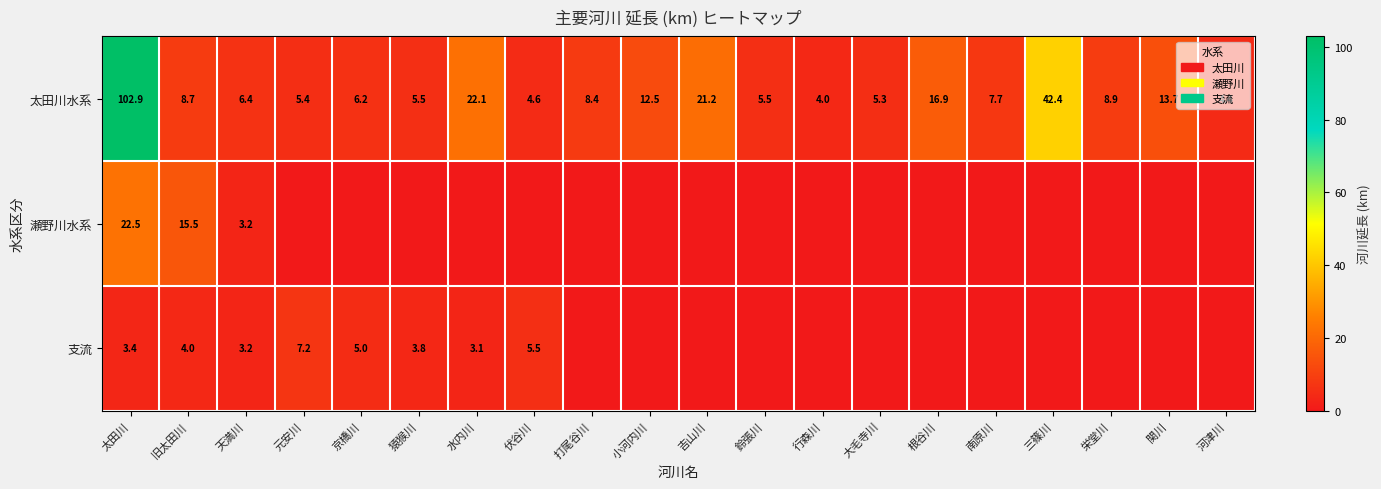

How many data points does each series have?

20